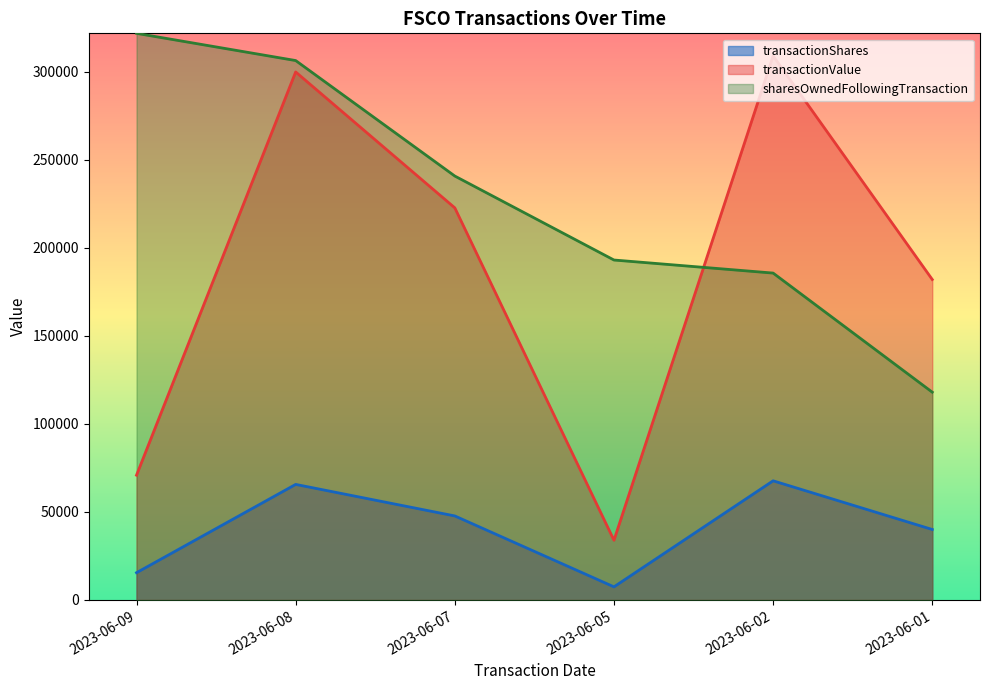

What is the value of the transactionShares point at the 2nd from the left?

65606